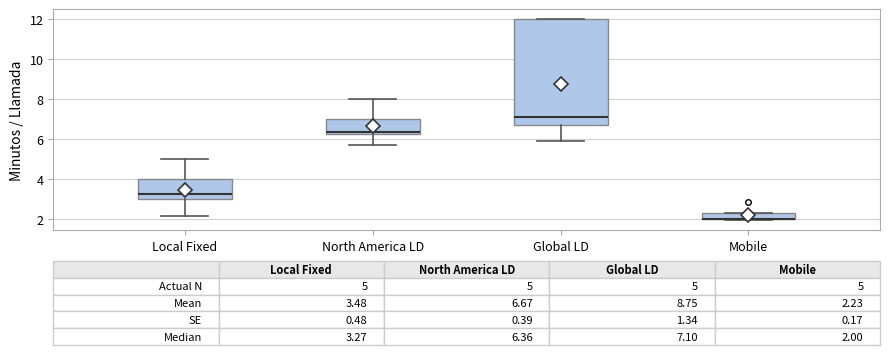

Comparing the boxes themselves (not the whiskers), which one is the tallest?

Global LD